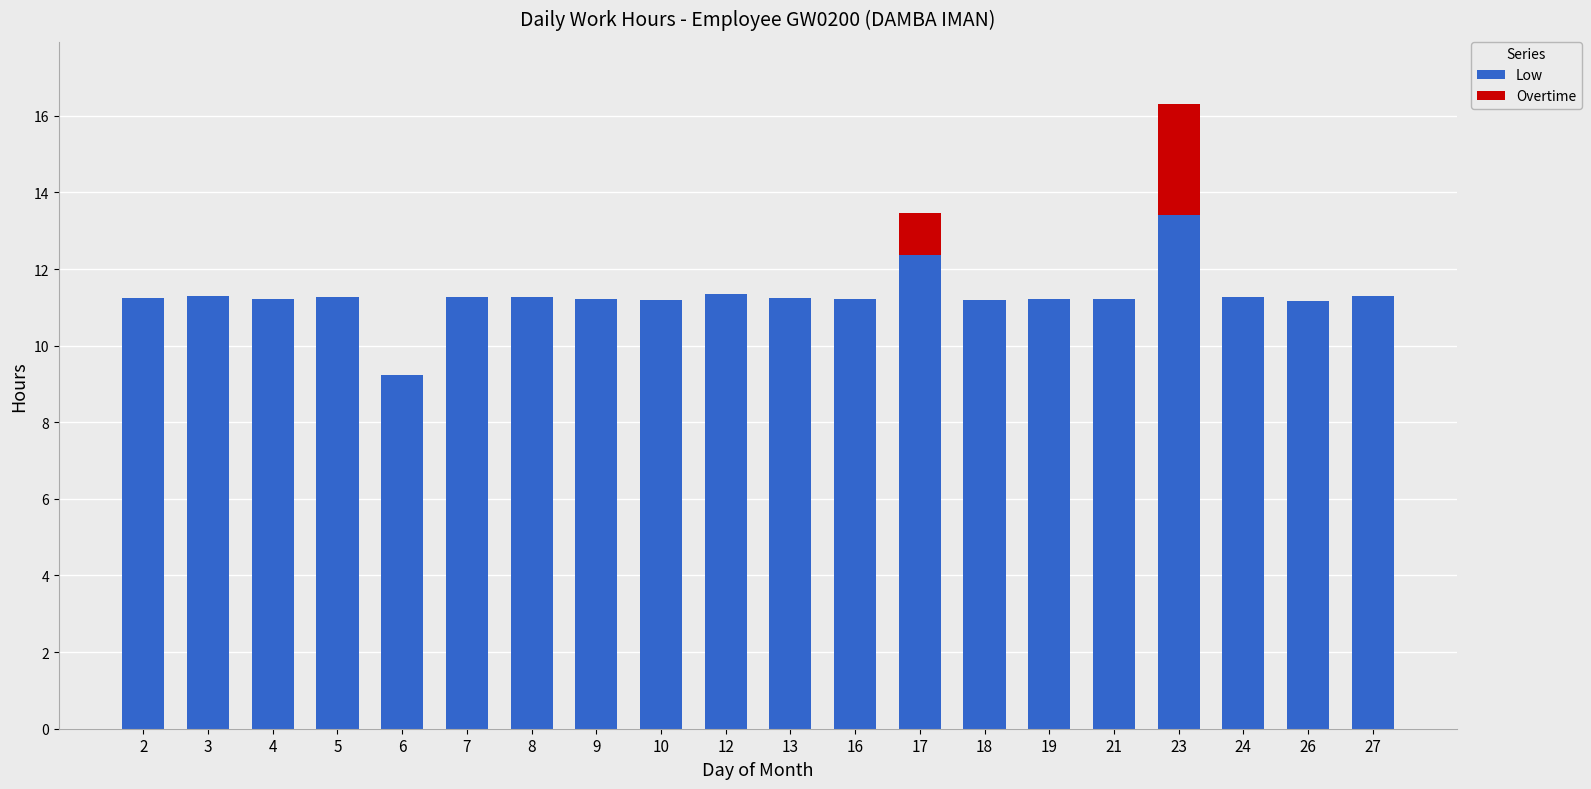

What value does the Low series have at 27?

11.3